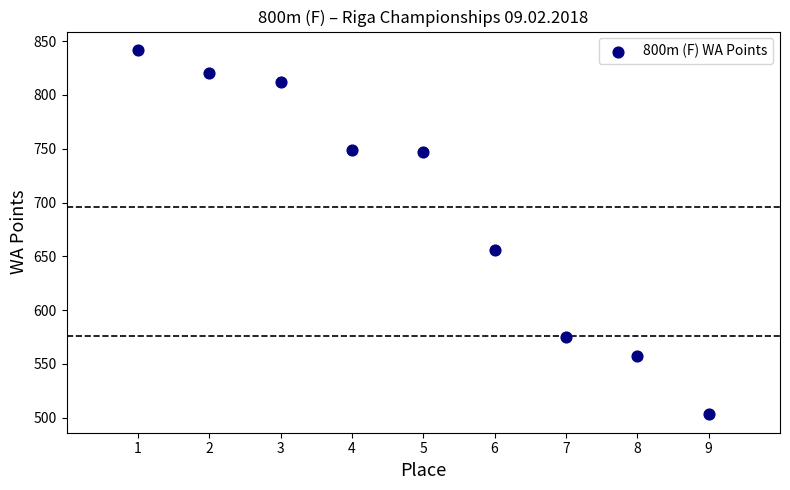

What Y value in the scatter plot is closest to 672?

656